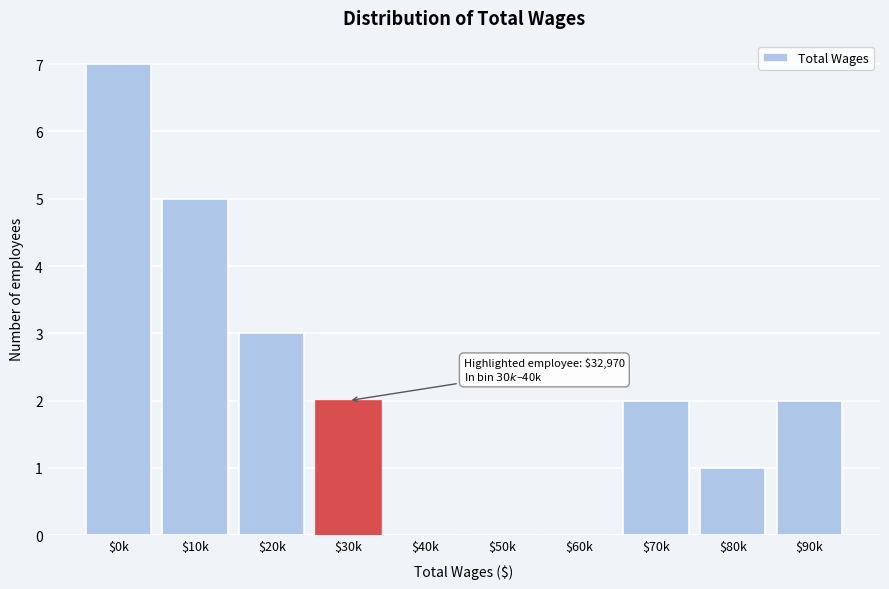

What is the maximum value shown in the chart?

7